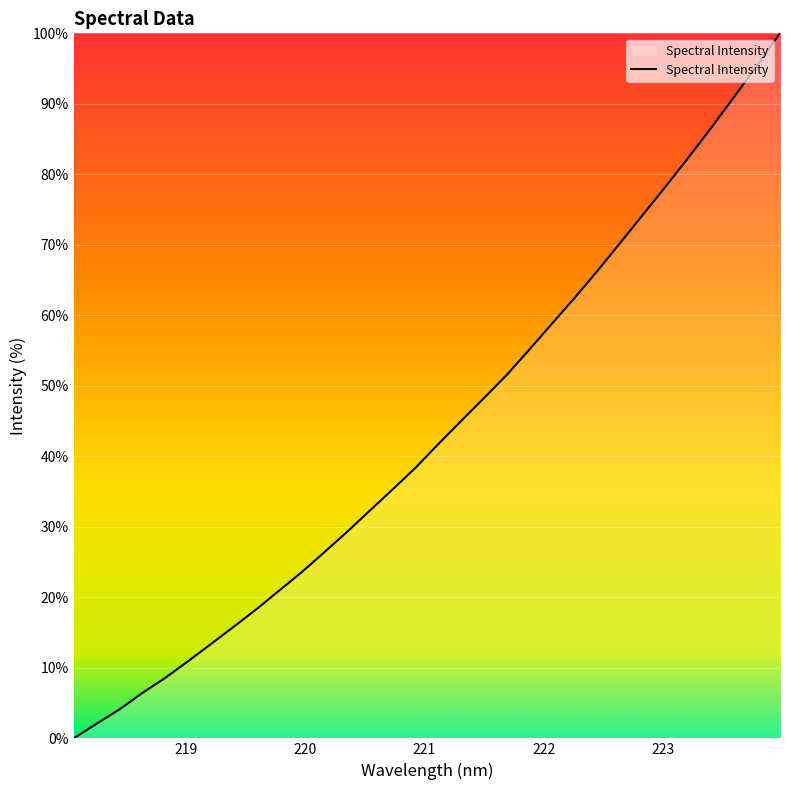

What is the difference between the maximum and minimum values?

100.0